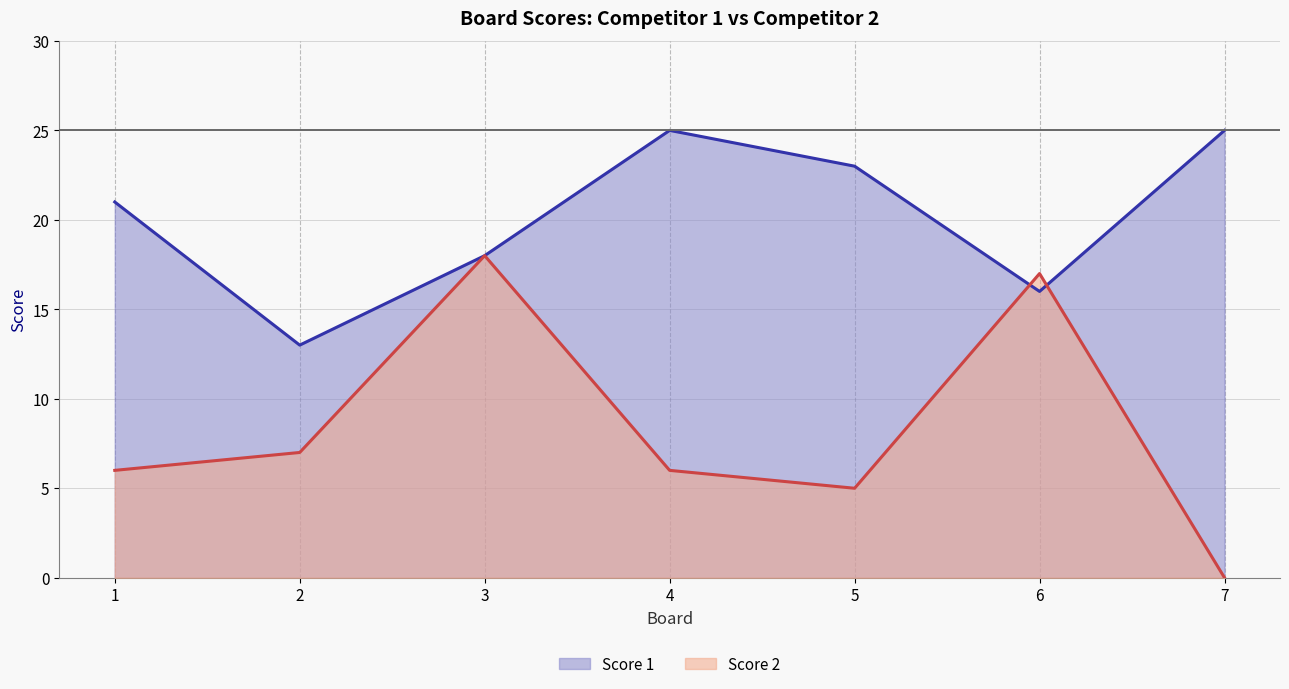

How many data points in Score 1 are less than 21?

3